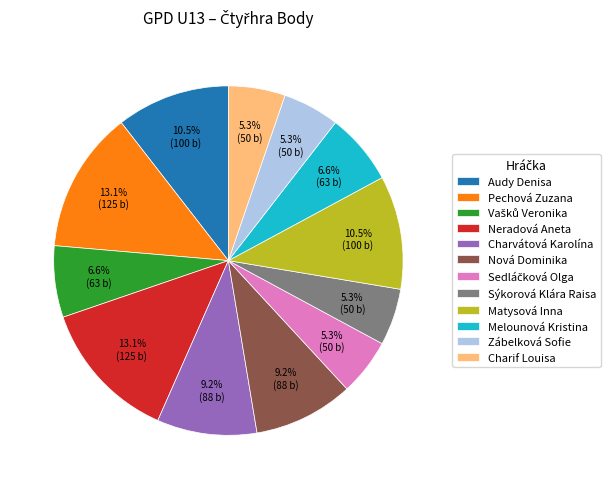

To the nearest percent, what percentage of the pie is Neradová Aneta?

13%